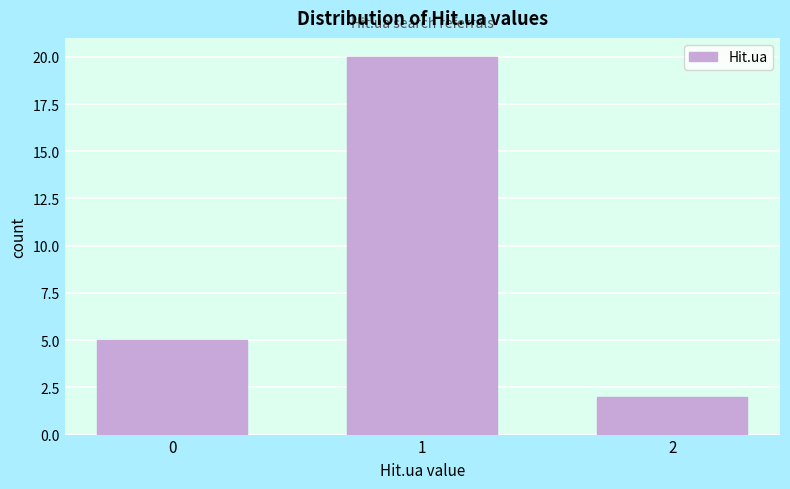

Reading left to right, list all the values displayed in this chart.

0=5	1=20	2=2